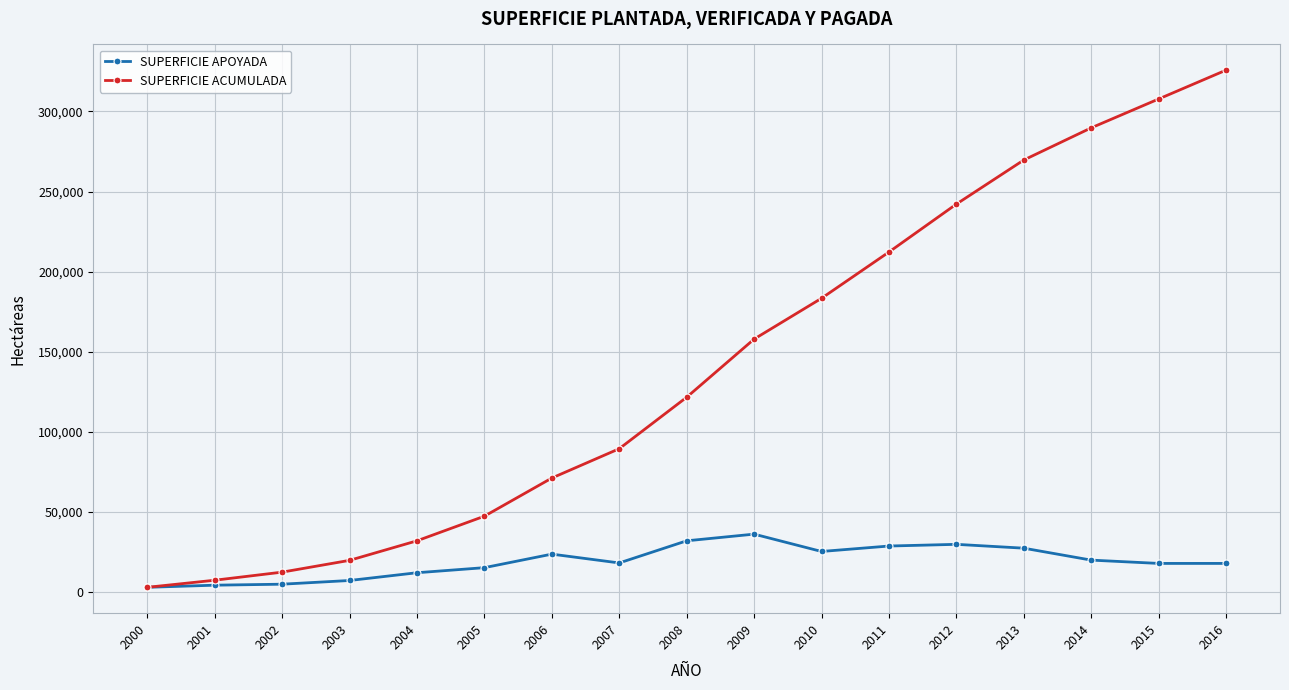

True or false: SUPERFICIE APOYADA has more than 1 interior local peaks.

True